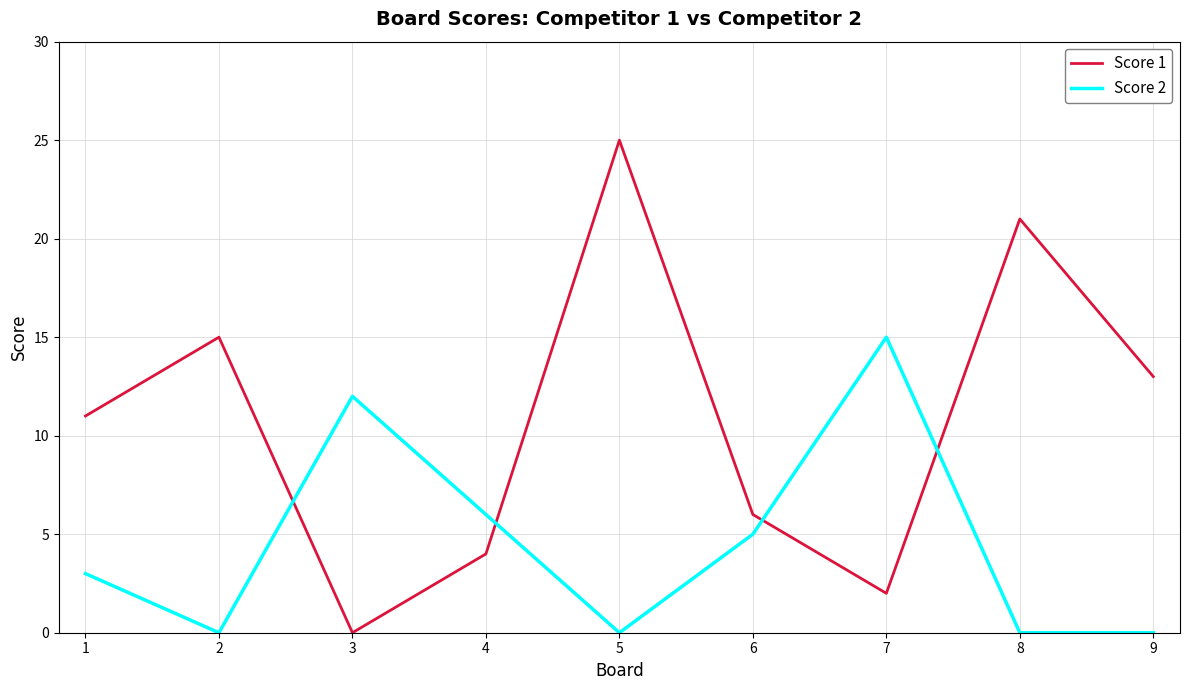

Does the chart display data point markers on the line(s)?

No